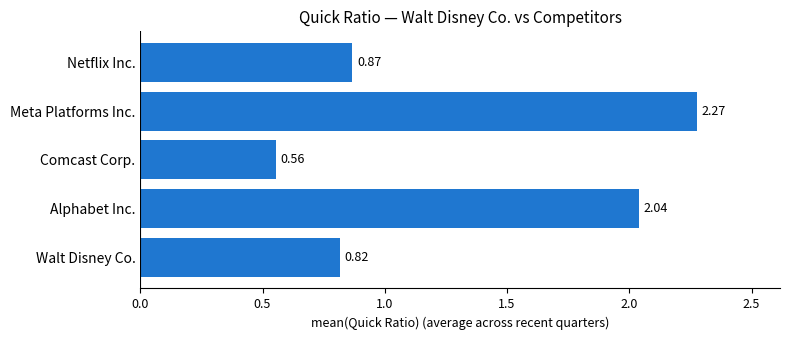

How many data points does each series have?

5